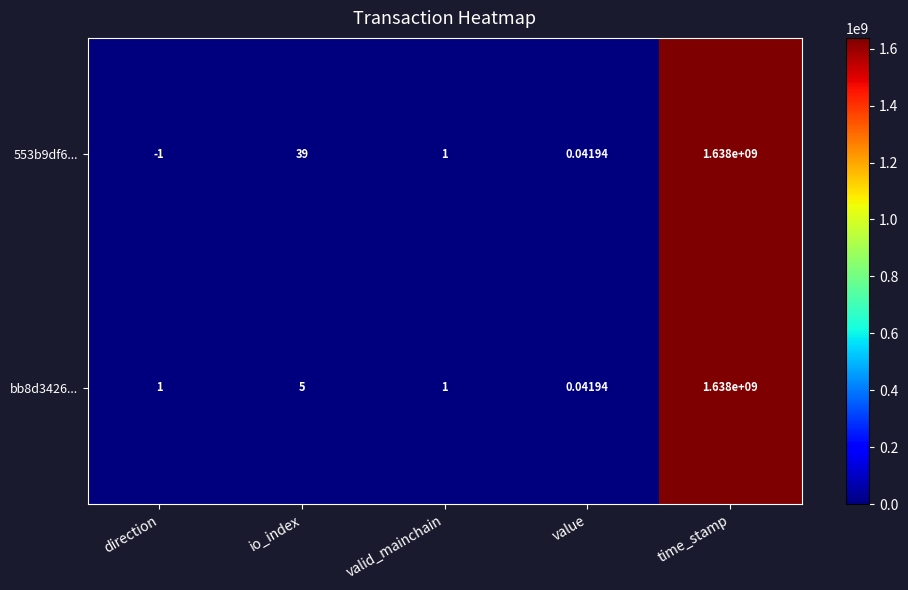

Rank the categories by 553b9df6... value from lowest to highest.

direction, value, valid_mainchain, io_index, time_stamp